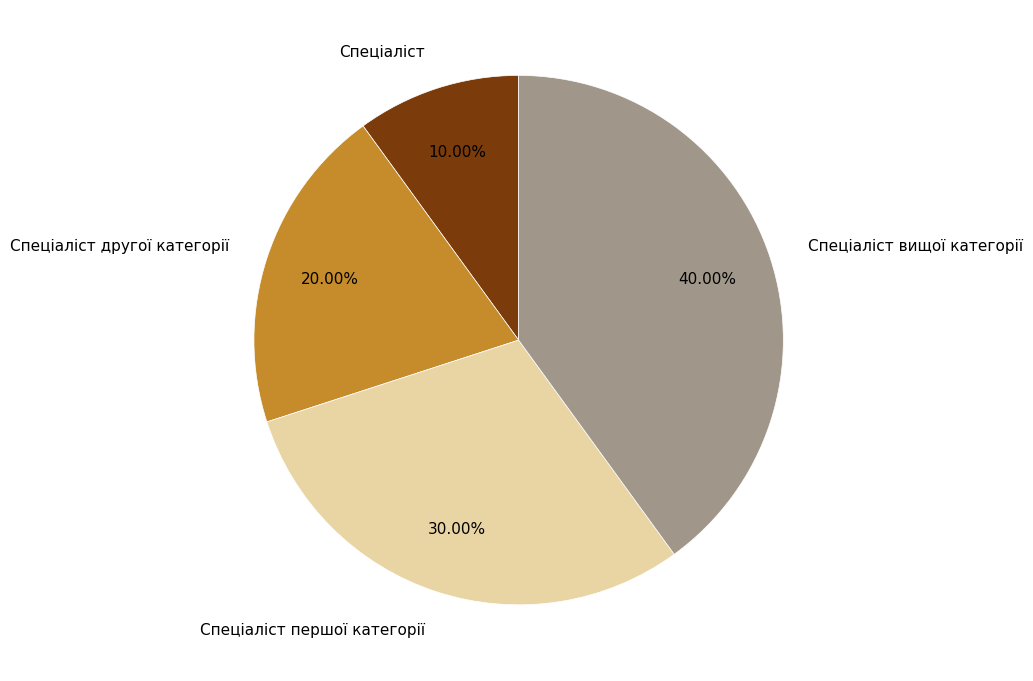

Is there a majority slice in this chart?

No